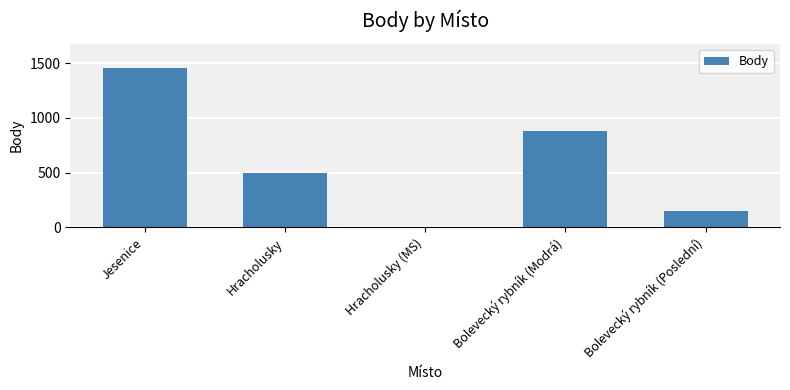

How many positive values are there?

4